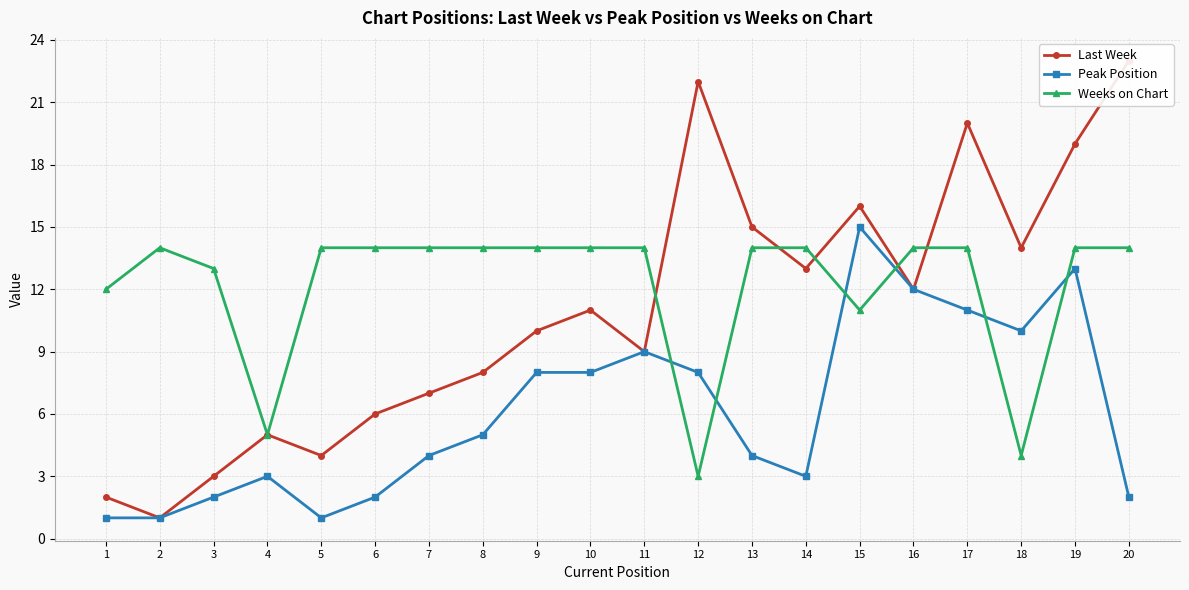

The value of Peak Position at 10 is 8. True or false?

True